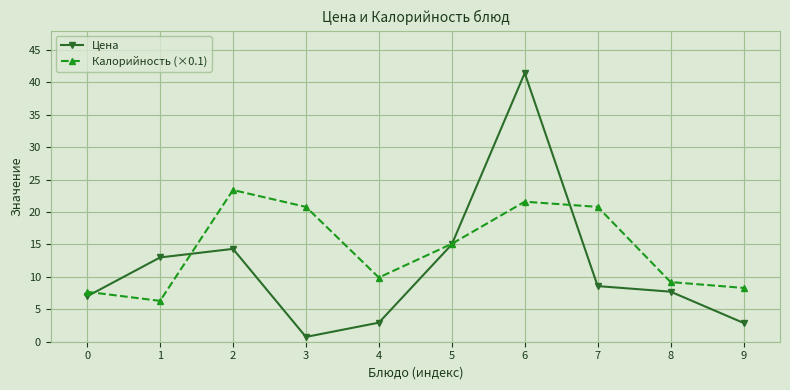

Which series has the largest range (max minus min)?

Цена